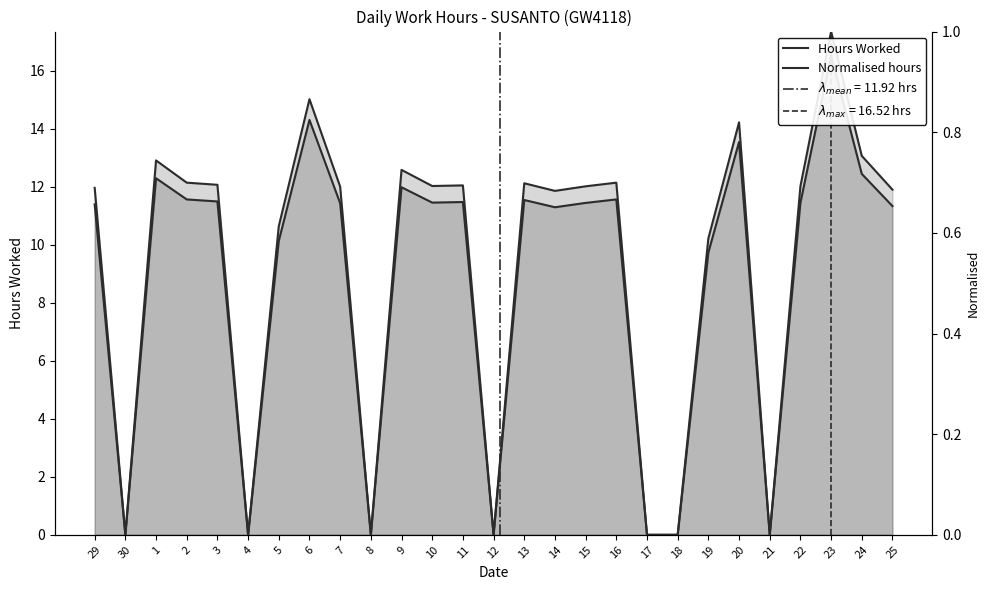

Does the chart have visible grid lines?

No